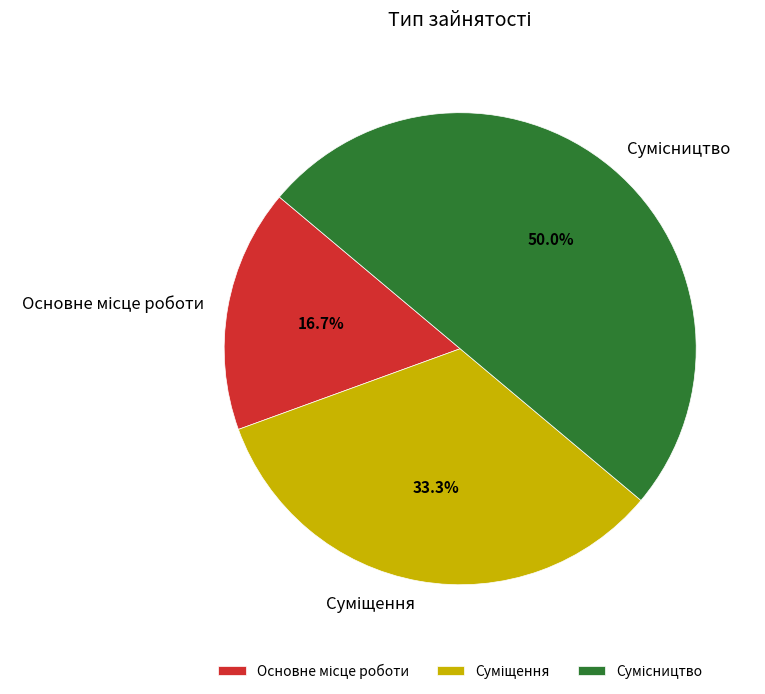

Rank the categories by value from highest to lowest.

Сумісництво, Суміщення, Основне місце роботи